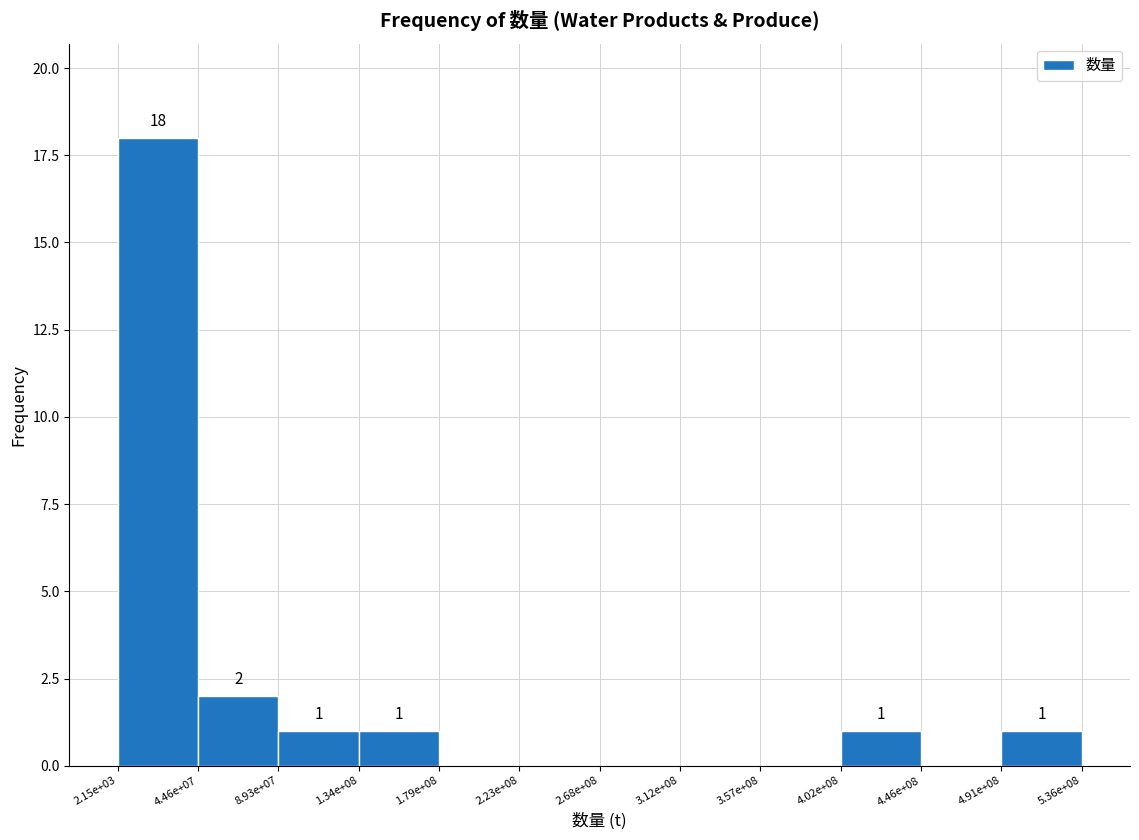

Reading left to right, extract all data points from this chart.

2.15e+03=18	4.46e+07=2	8.93e+07=1	1.34e+08=1	1.79e+08=0	2.23e+08=0	2.68e+08=0	3.12e+08=0	3.57e+08=0	4.02e+08=1	4.46e+08=0	4.91e+08=1